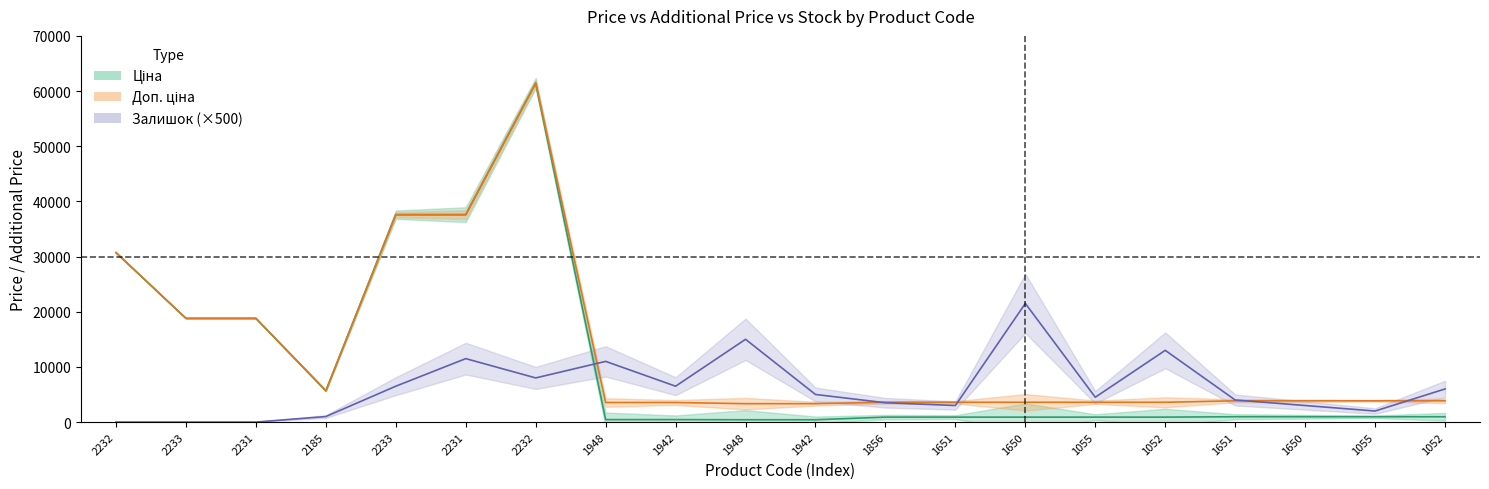

Is this an area chart (filled region under the line)?

No